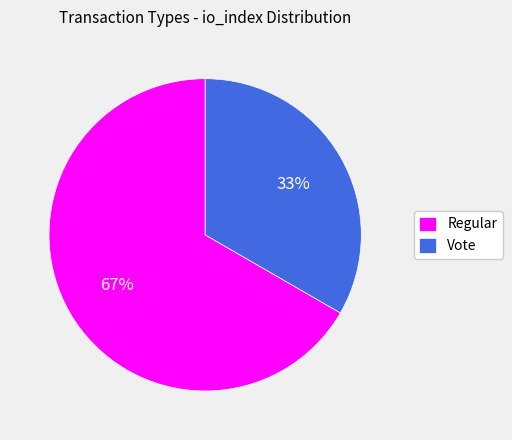

What is the largest slice in the pie chart?

Regular